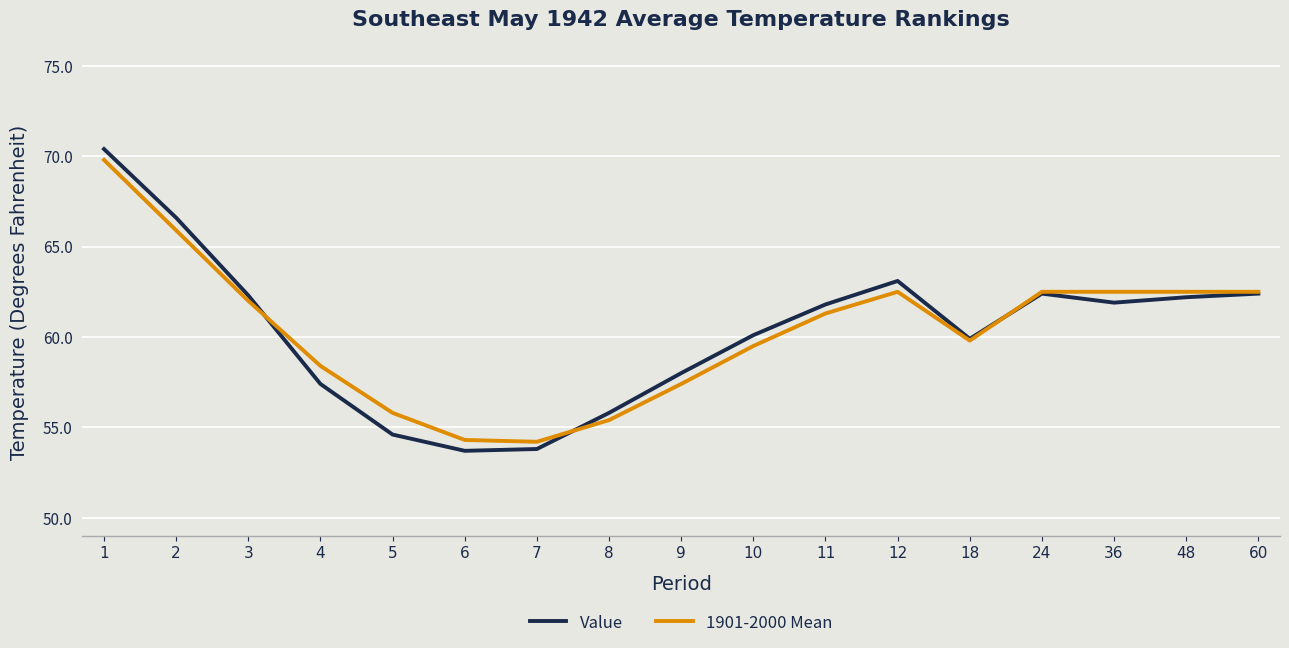

What is the lowest value of the Value series?

53.7